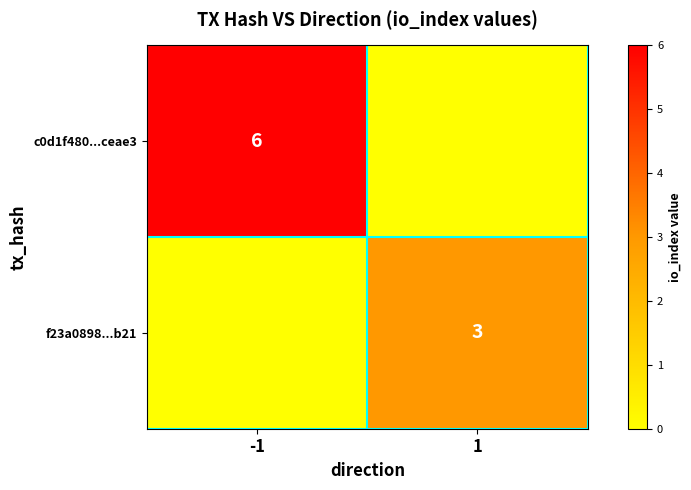

What is the spread (max minus min) of values at -1?

6